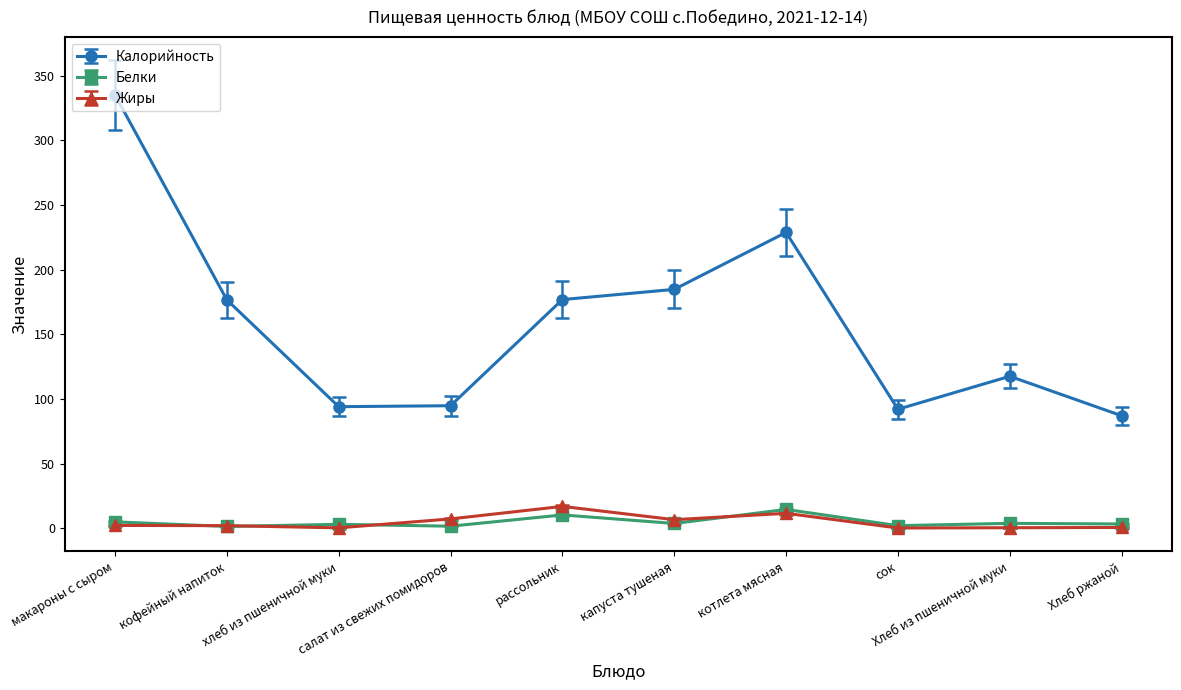

What is the value of the Калорийность point at the 6th from the left?

184.7